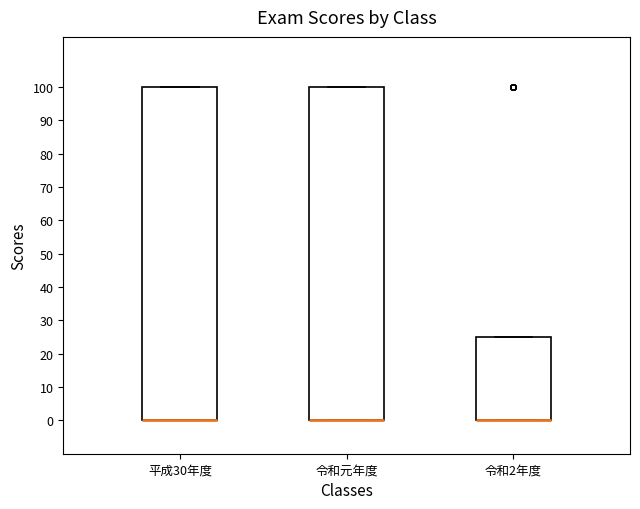

Reading left to right, read every box against the y-axis: the position of its median line, the range the box covers, and the ends of its whiskers. The values are not printed on the chart, so give them approximately, as read against the axis.

平成30年度: median 0 (drawn on the box's lower edge), box 0 to 100, whiskers 0 to 100
令和元年度: median 0 (drawn on the box's lower edge), box 0 to 100, whiskers 0 to 100
令和2年度: median 0 (drawn on the box's lower edge), box 0 to 25, whiskers 0 to 25